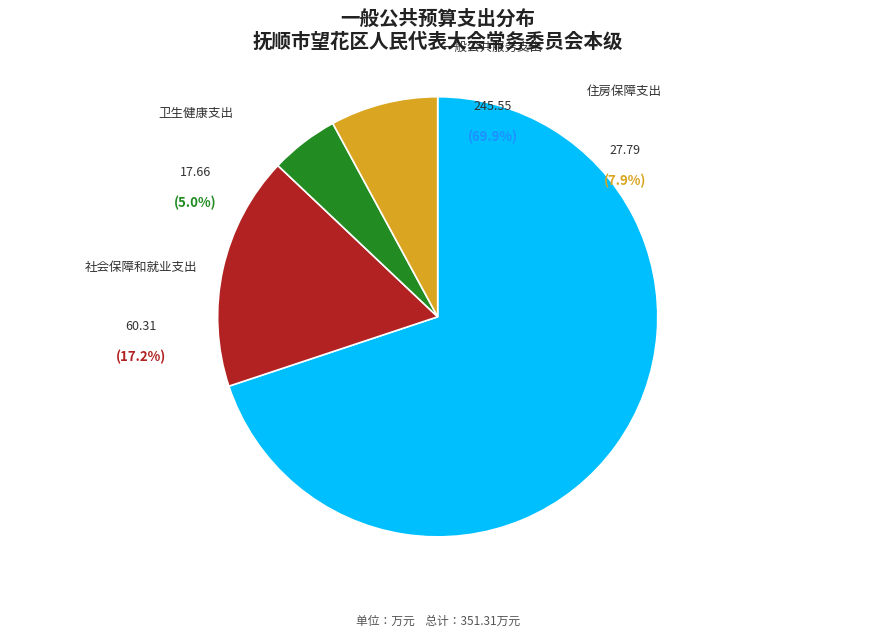

True or false: 住房保障支出 accounts for 1% of the total.

False